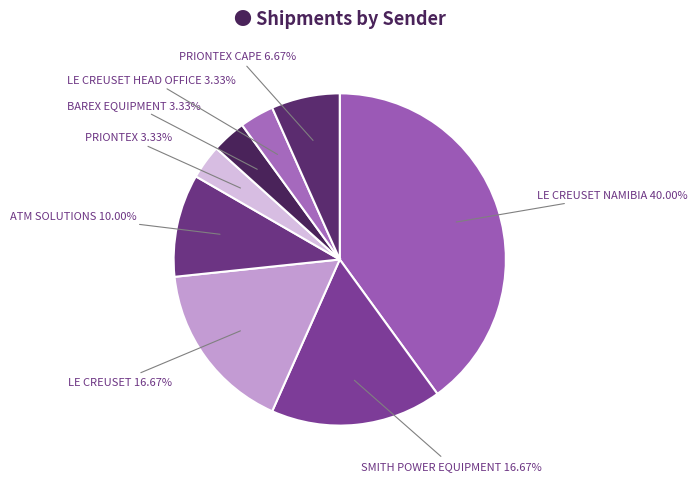

What is the largest slice in the pie chart?

LE CREUSET NAMIBIA